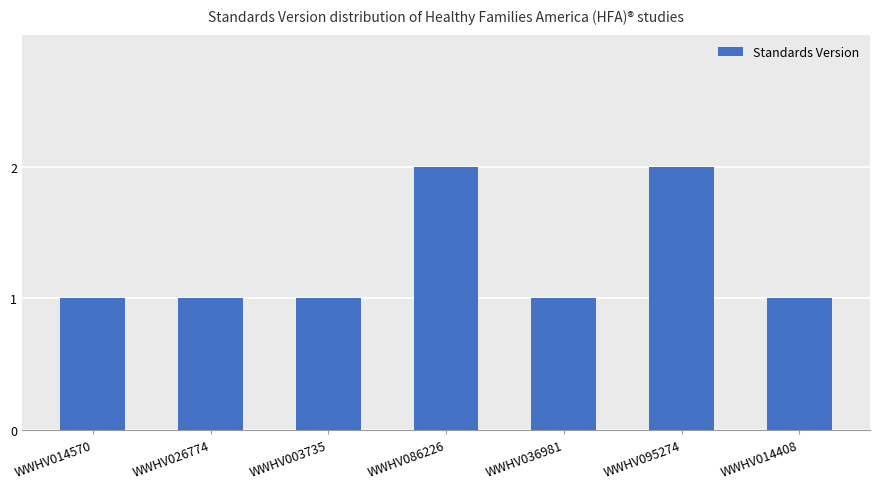

Reading left to right, what are all the values shown in this chart?

WWHV014570=1	WWHV026774=1	WWHV003735=1	WWHV086226=2	WWHV036981=1	WWHV095274=2	WWHV014408=1